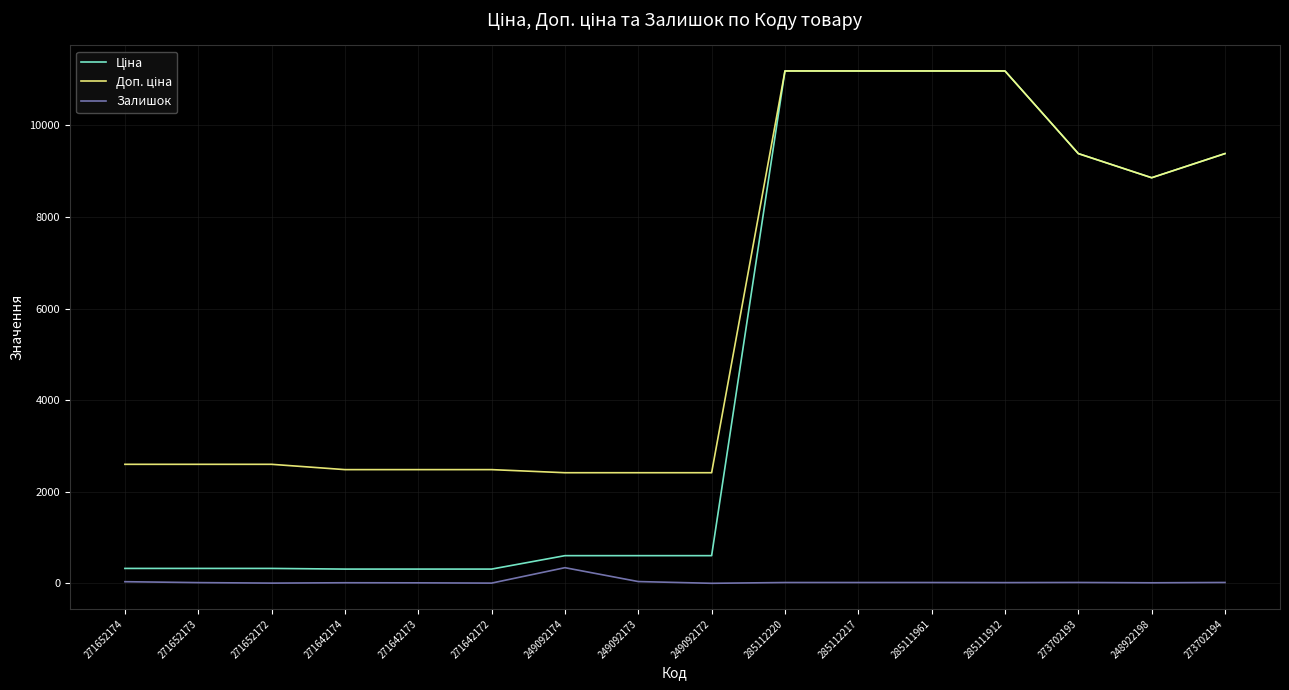

What is the maximum value for Залишок?

341.0